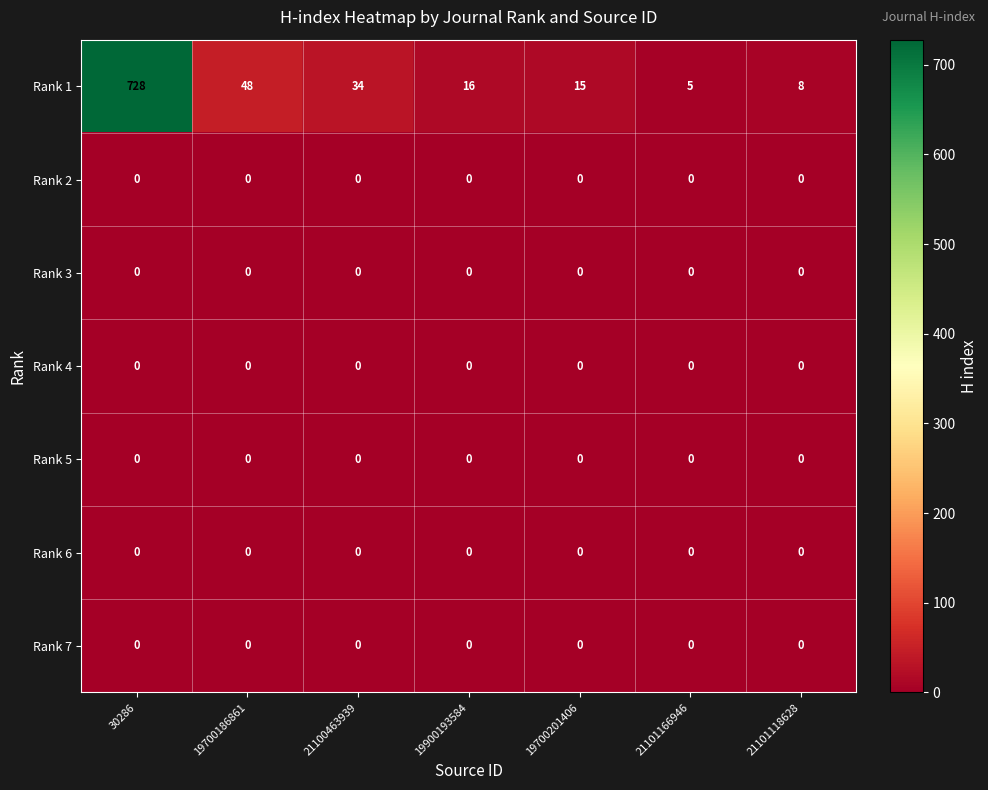

What is the sum of the Rank 1 values at 21101118628 and 21100463939?

42